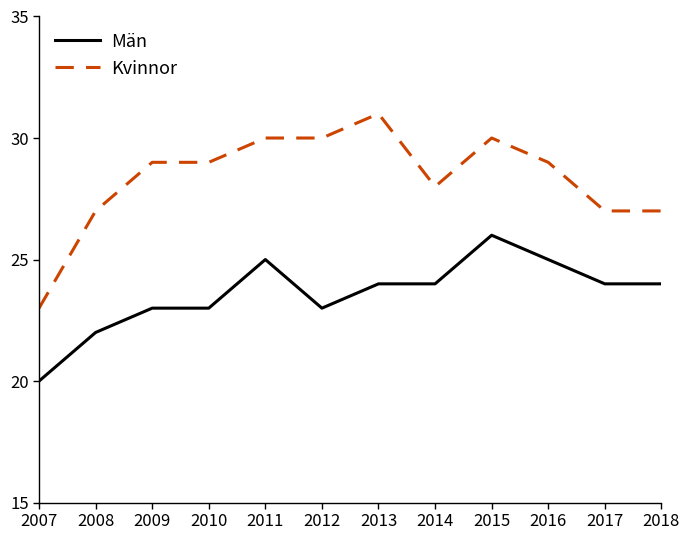

True or false: Kvinnor has a value of 28 at 2014.

True